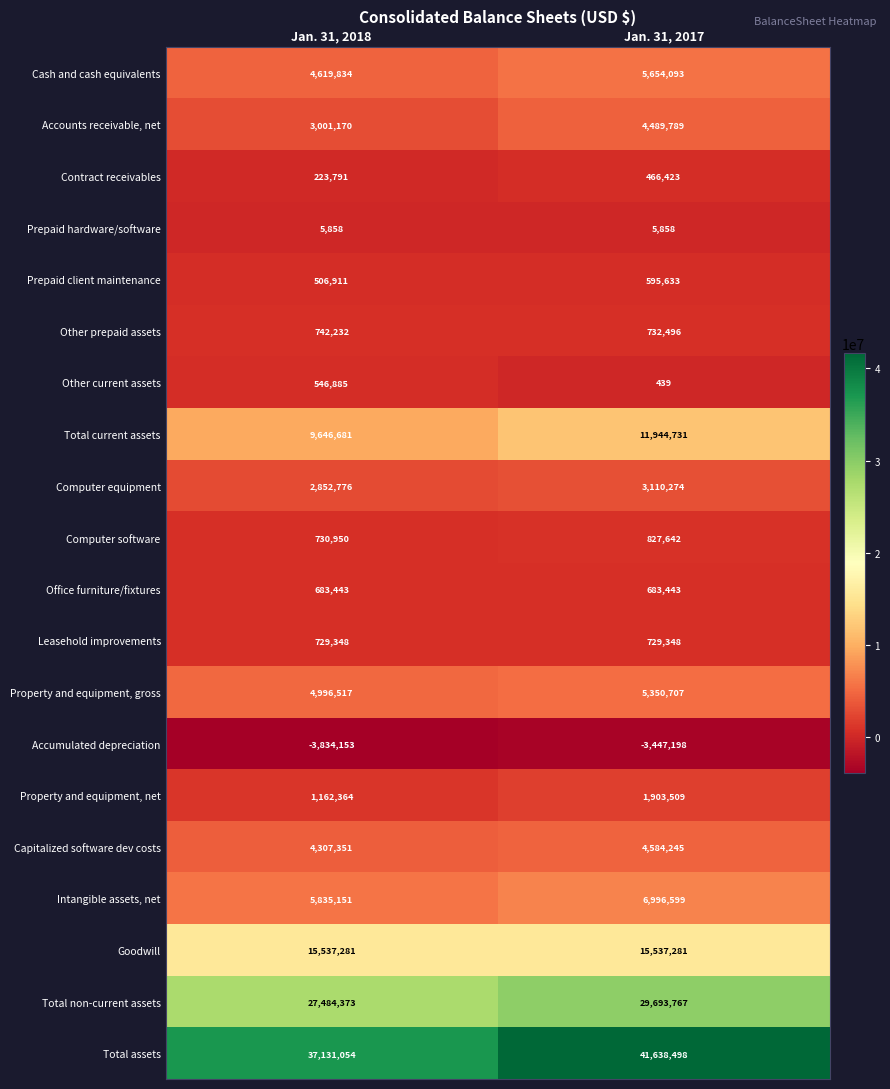

Which series changed the most between Jan. 31, 2018 and Jan. 31, 2017?

Total assets